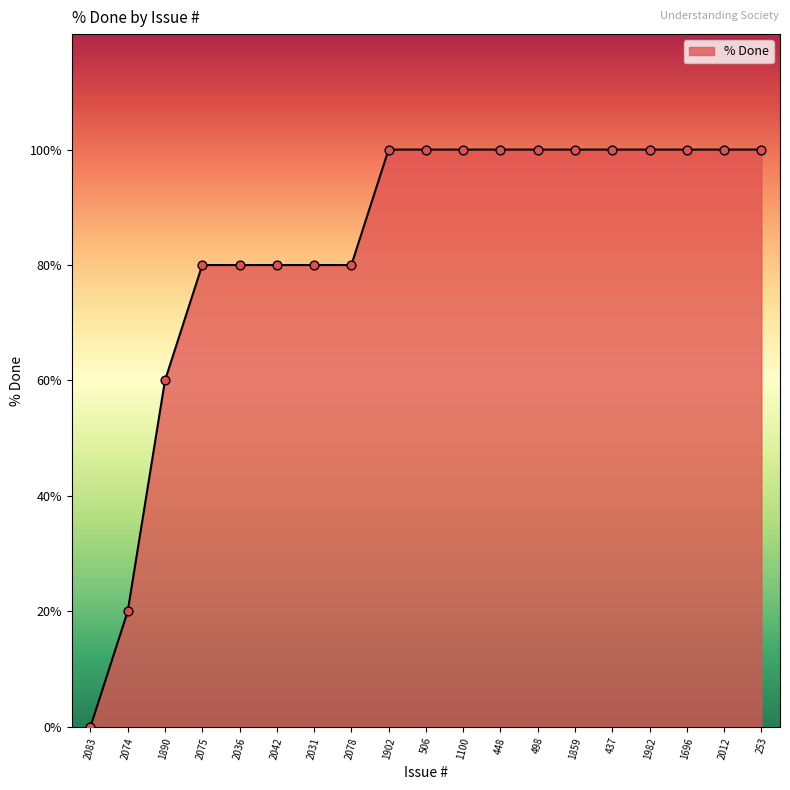

Between 1982 and 2078, which is larger?

1982